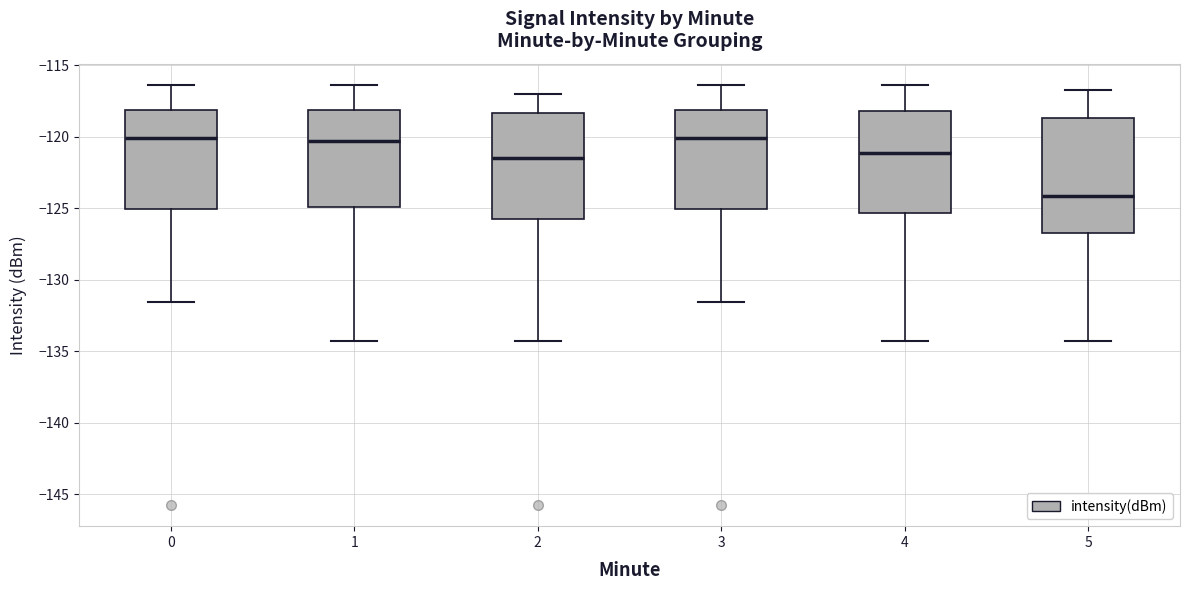

Comparing the boxes themselves (not the whiskers), which one is the tallest?

5